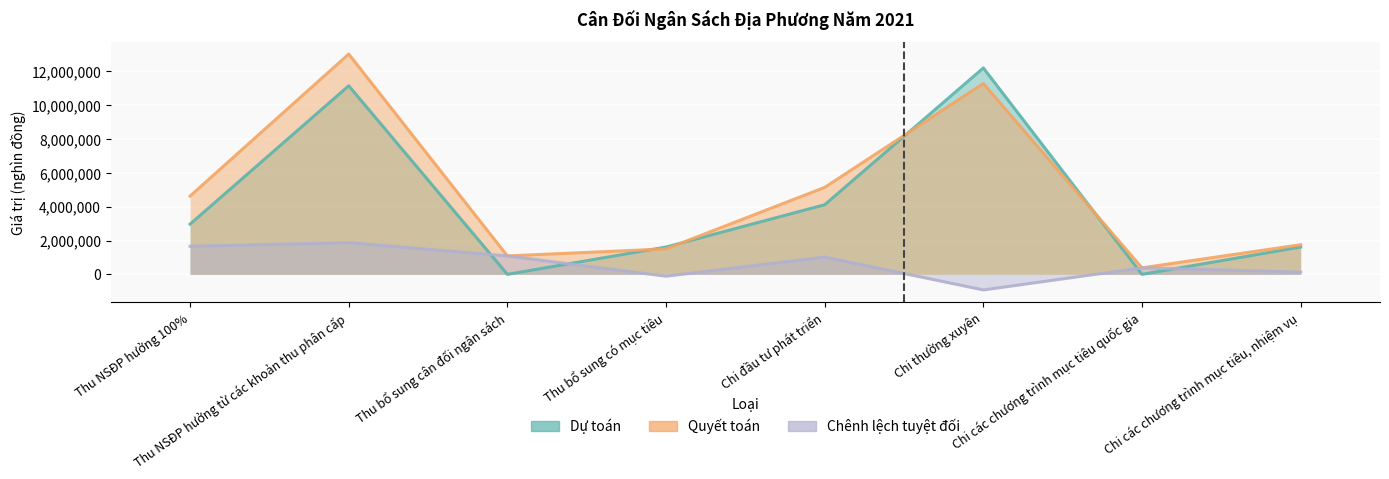

In Chênh lệch tuyệt đối, how many points are higher than both neighbors (excluding endpoints)?

3